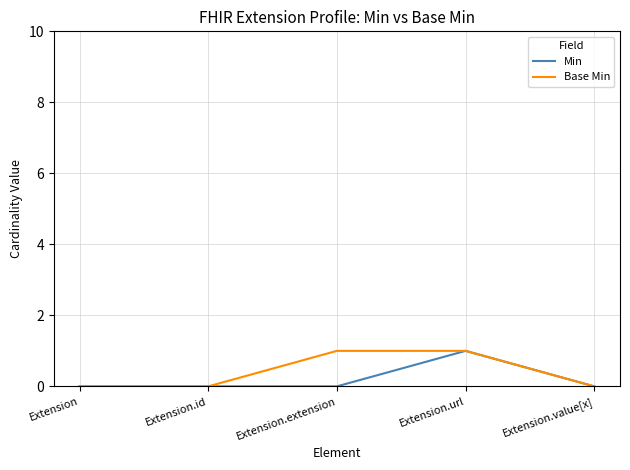

How many distinct data groups are displayed?

2